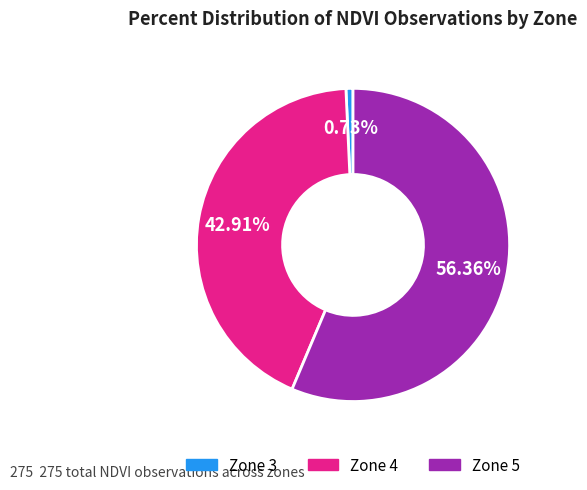

To the nearest percent, what is the average slice percentage?

33%